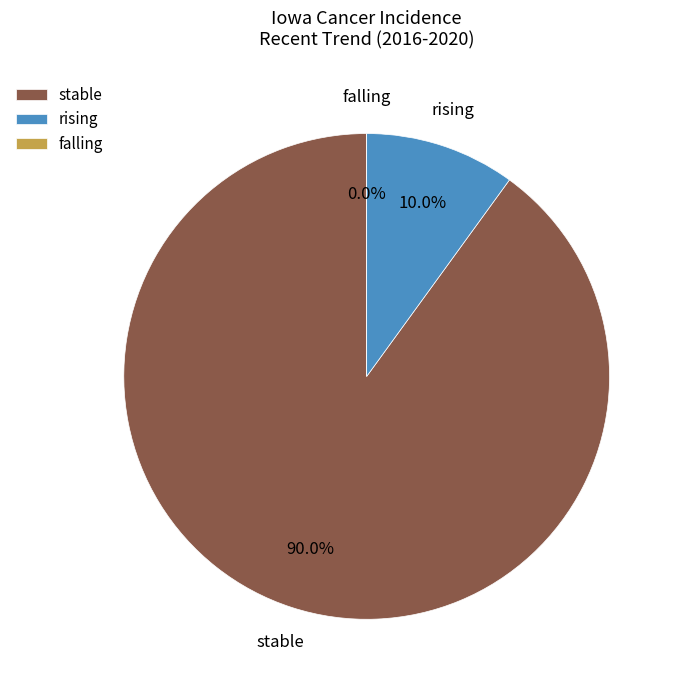

The stable slice represents 90% of the pie. True or false?

True